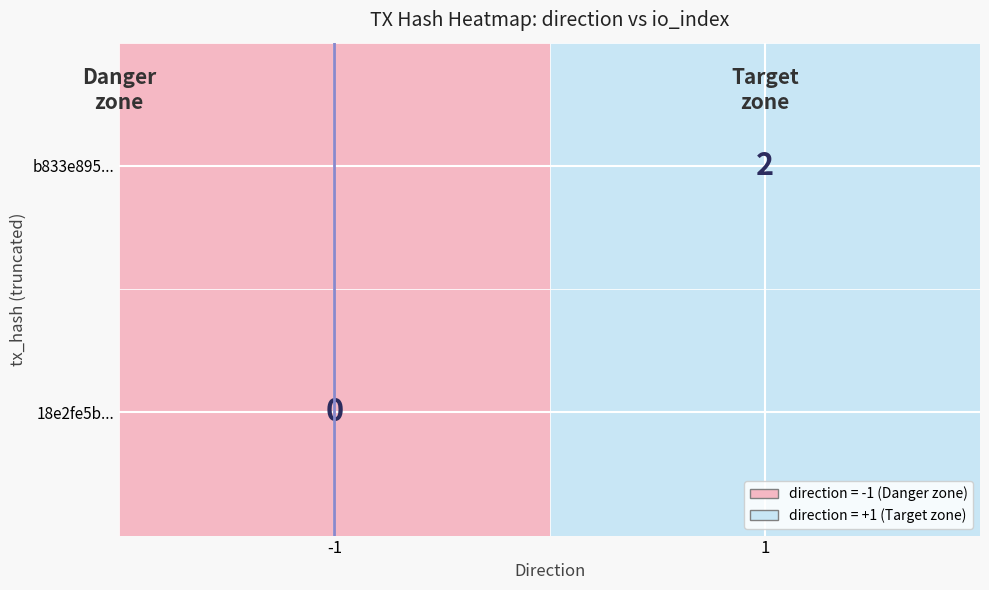

List the labels in order of value, largest first.

-1, -1